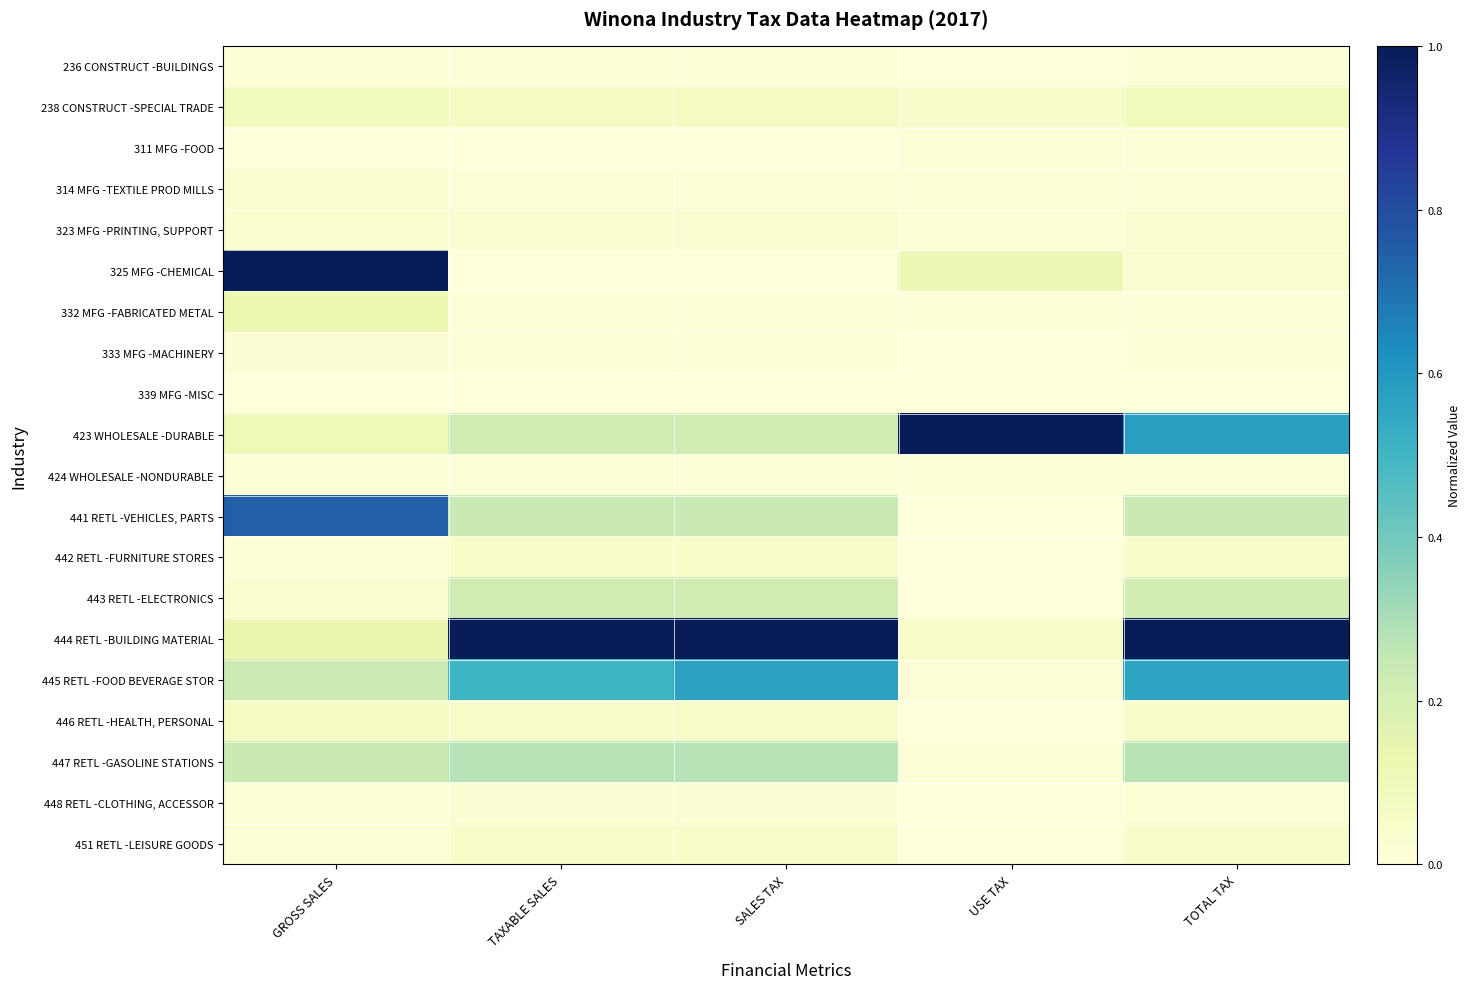

Which label corresponds to the largest value in the chart?

GROSS SALES